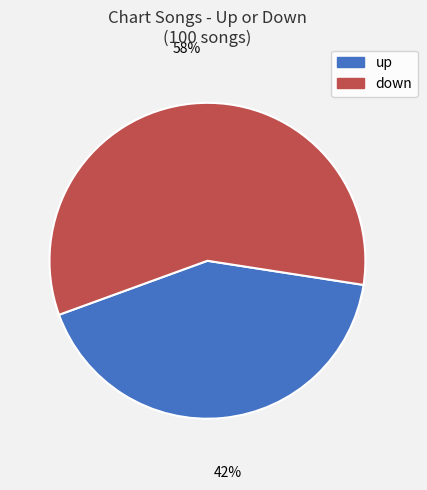

What is the largest slice in the pie chart?

down